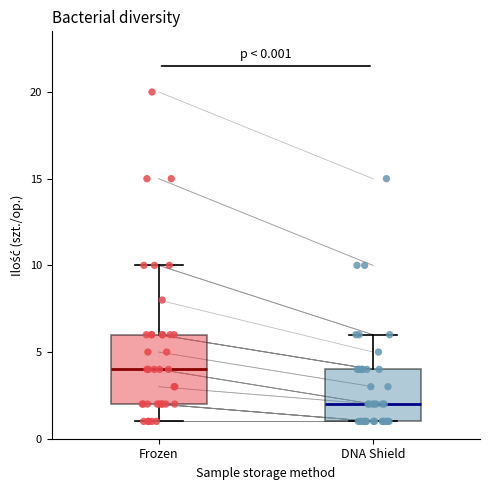

Comparing the boxes themselves (not the whiskers), which one is the tallest?

Frozen